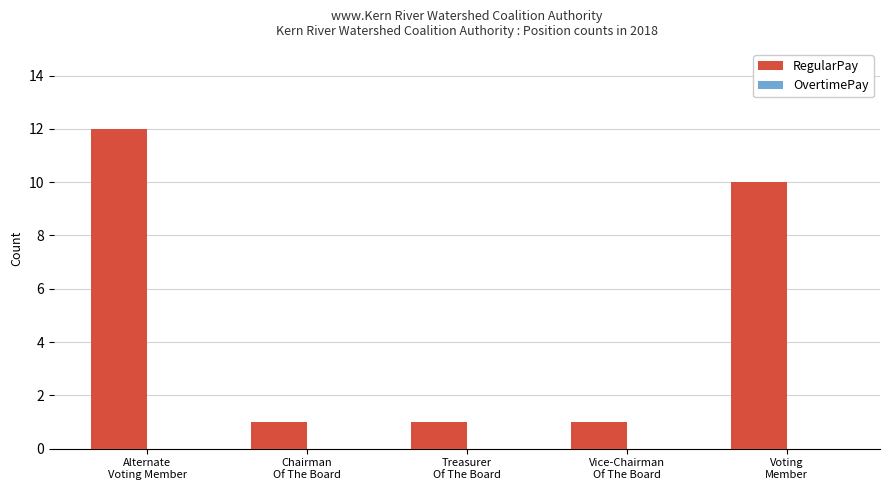

What is the value of the 3rd bar from the left?

1